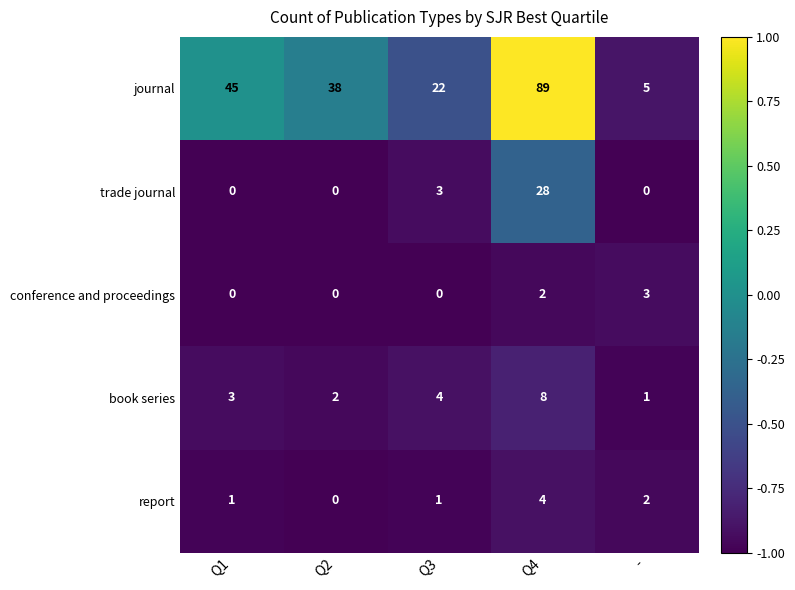

Which label corresponds to the largest value in the chart?

Q4